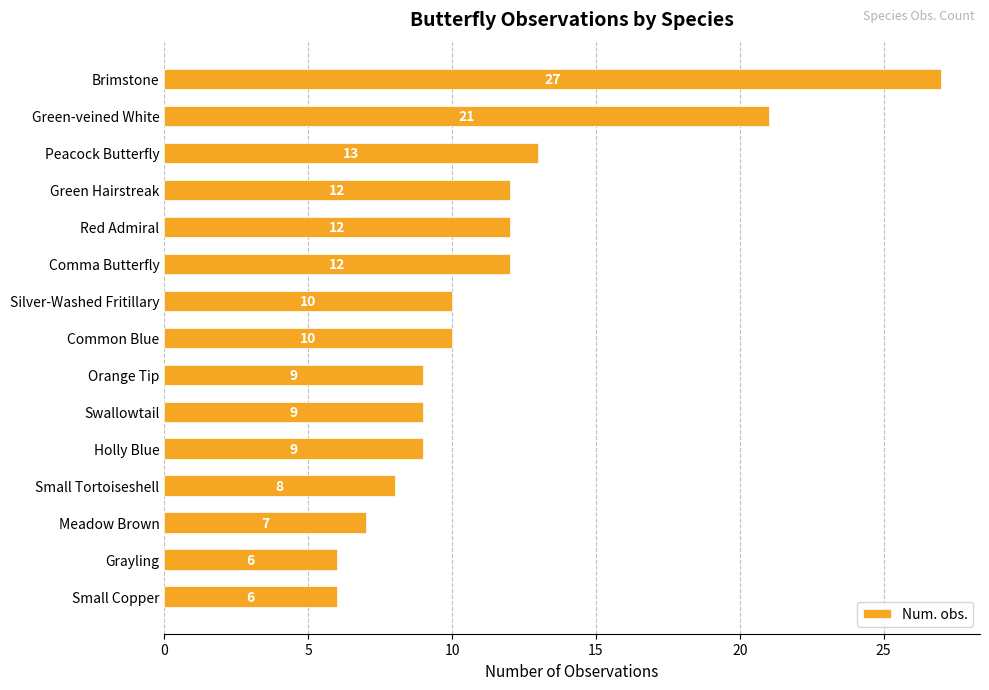

Reading top to bottom, extract all data points from this chart.

Brimstone=27	Green-veined White=21	Peacock Butterfly=13	Green Hairstreak=12	Red Admiral=12	Comma Butterfly=12	Silver-Washed Fritillary=10	Common Blue=10	Orange Tip=9	Swallowtail=9	Holly Blue=9	Small Tortoiseshell=8	Meadow Brown=7	Grayling=6	Small Copper=6